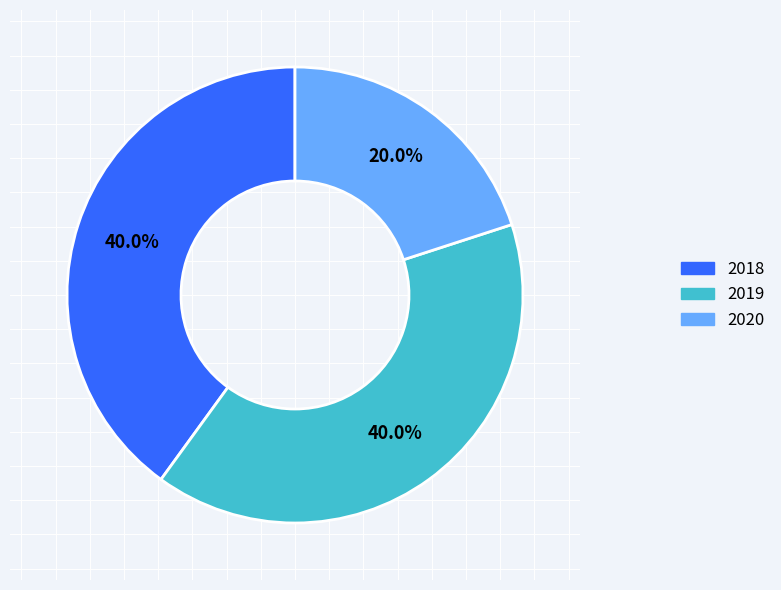

Is it true that 2020 is 13% of the pie?

False